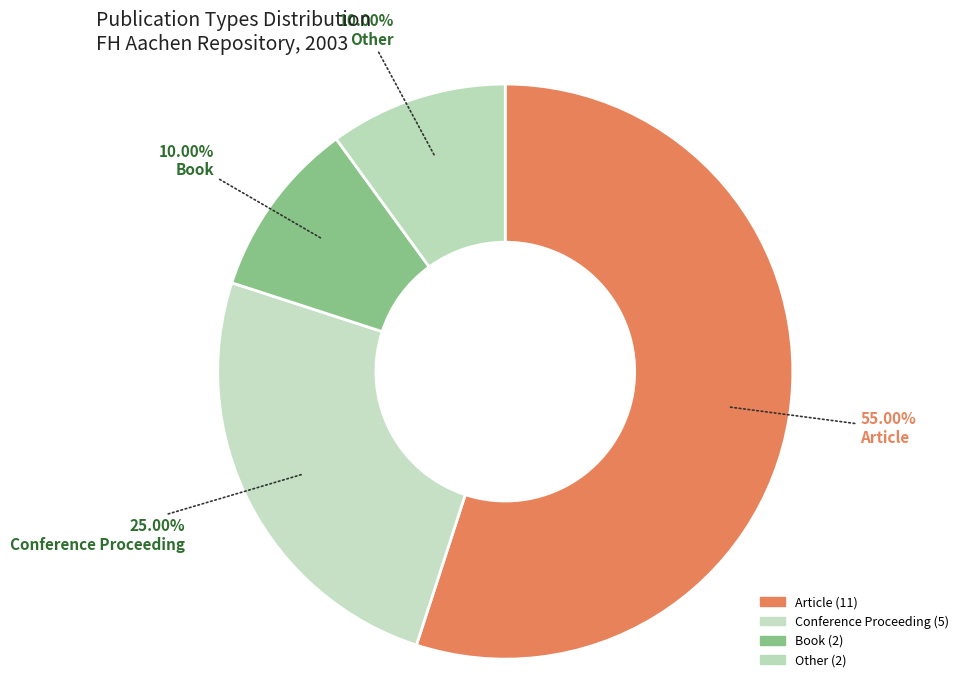

What is the largest slice in the pie chart?

Article